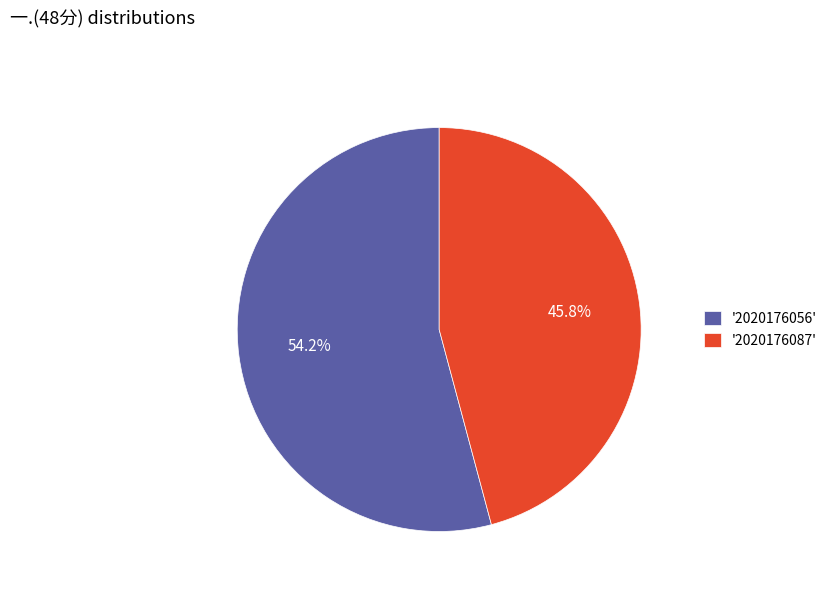

What is the majority slice?

'2020176056'